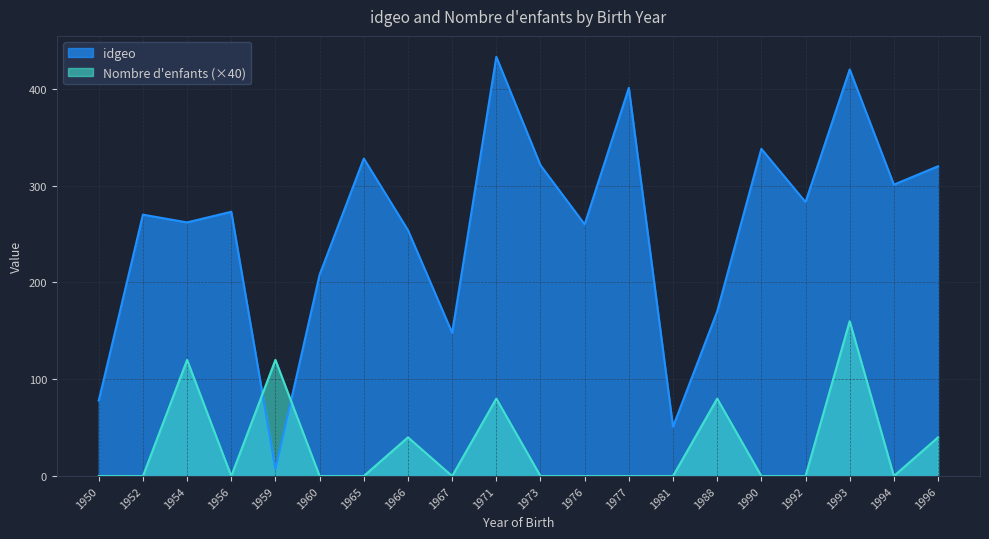

Which has a higher value, 1990 or 1971?

1971